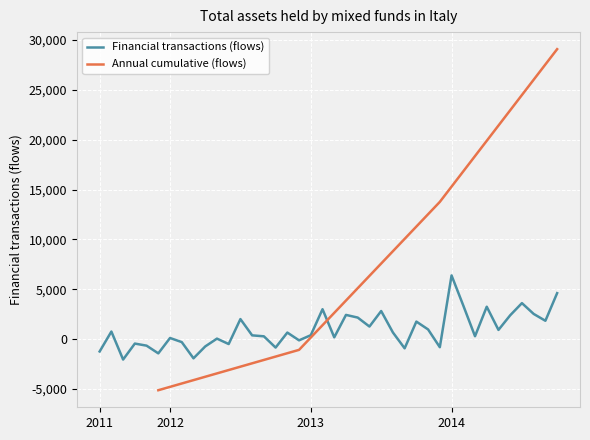

Where does the data first go above 645?

2011-08